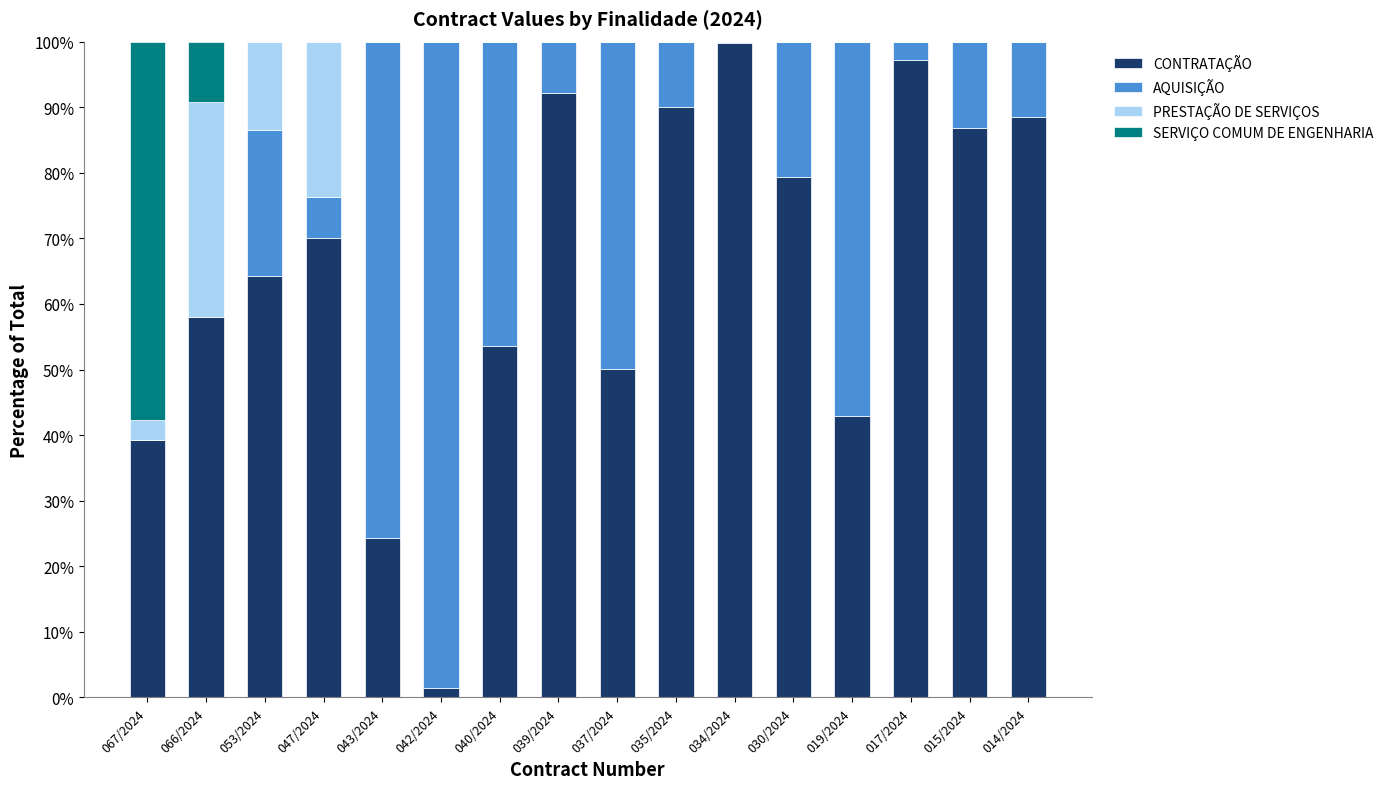

What is the total value across all series at 040/2024?

100.0